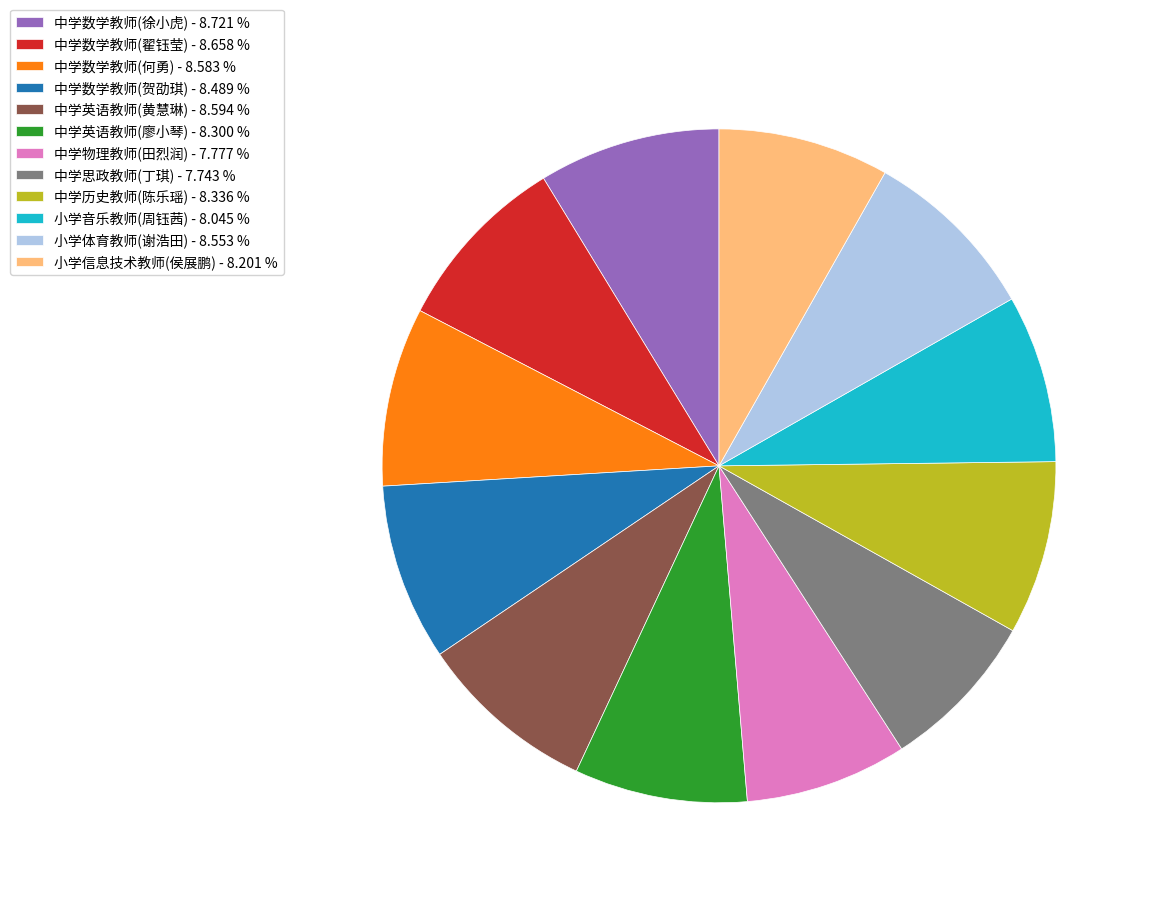

Is 中学数学教师(贺劭琪) the majority of the pie?

No